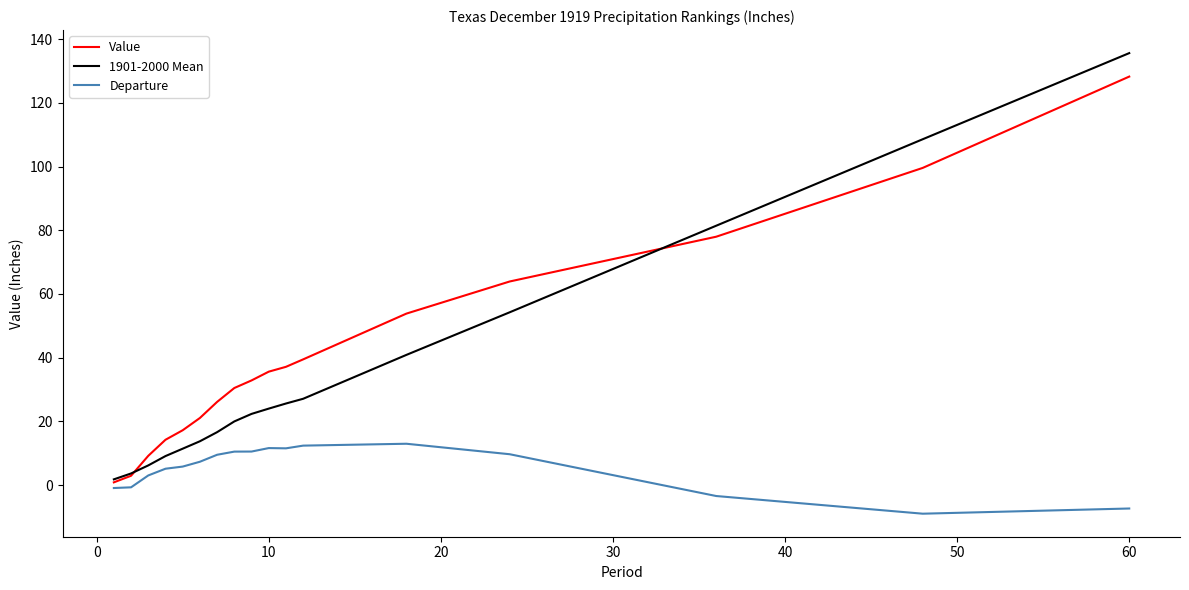

What is the smallest value displayed?

-9.0